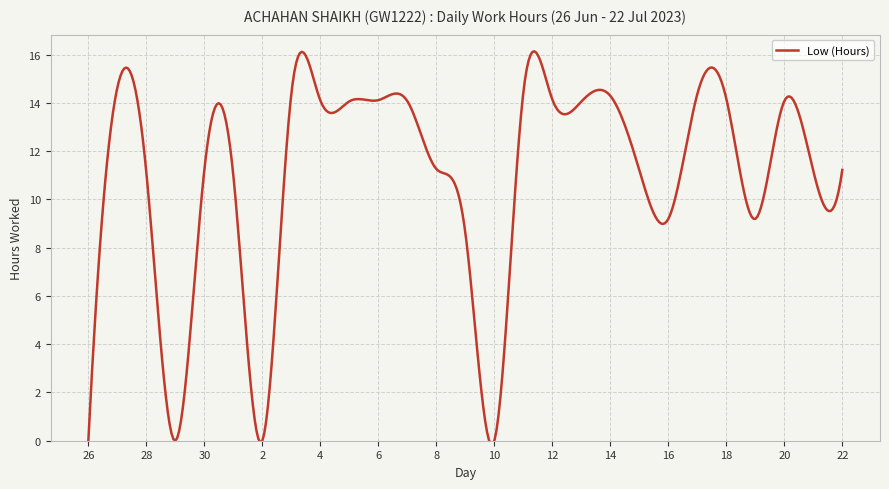

What is the maximum value shown in the chart?

16.1